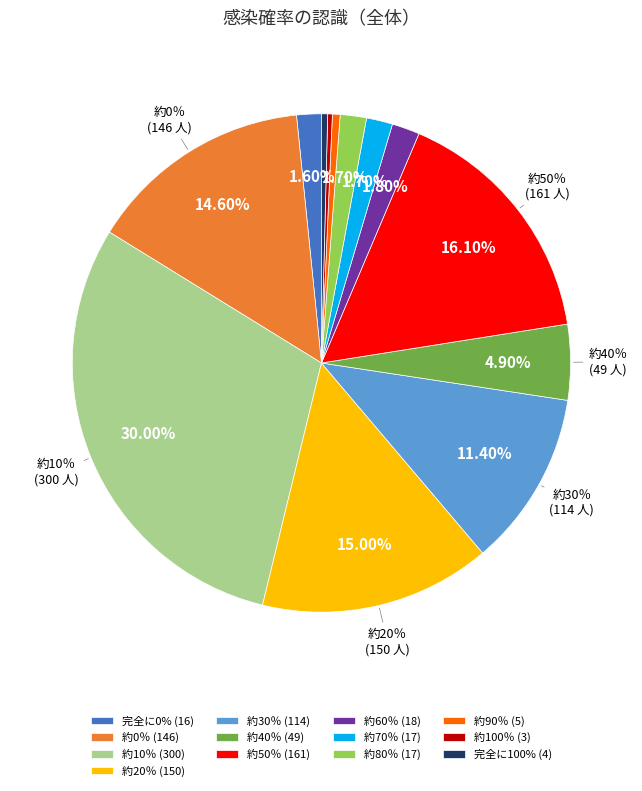

What is the largest slice in the pie chart?

約10％